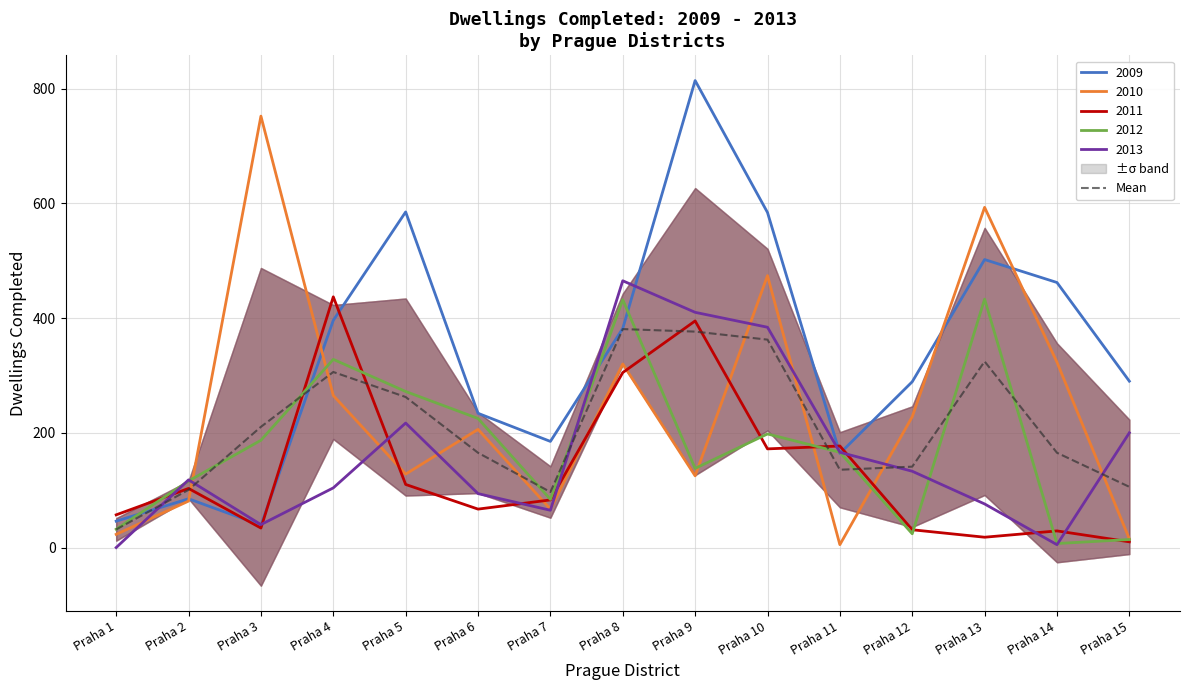

The chart shows a value of 379.9 at Praha 5. True or false?

False